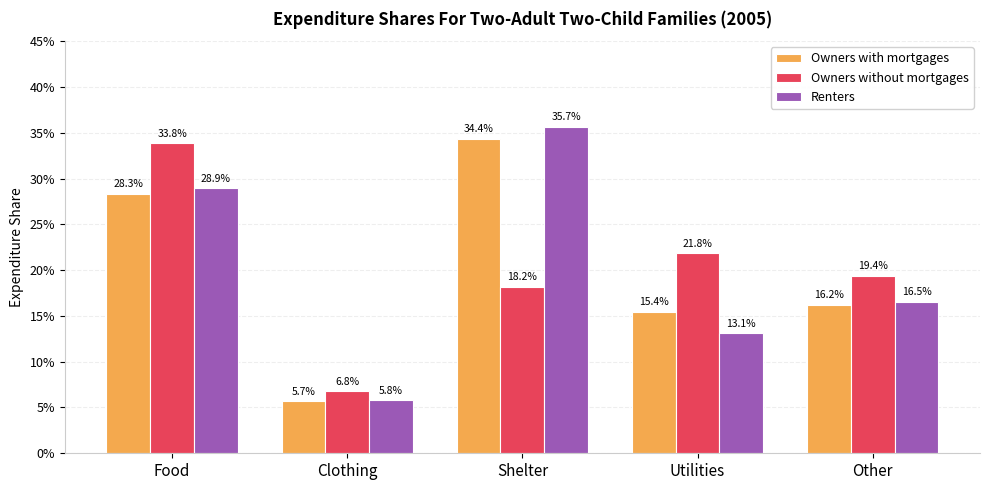

Reading left to right, list all the values displayed in this chart.

Owners with mortgages: Food=0.3	Clothing=0.1	Shelter=0.3	Utilities=0.2	Other=0.2
Owners without mortgages: Food=0.3	Clothing=0.1	Shelter=0.2	Utilities=0.2	Other=0.2
Renters: Food=0.3	Clothing=0.1	Shelter=0.4	Utilities=0.1	Other=0.2